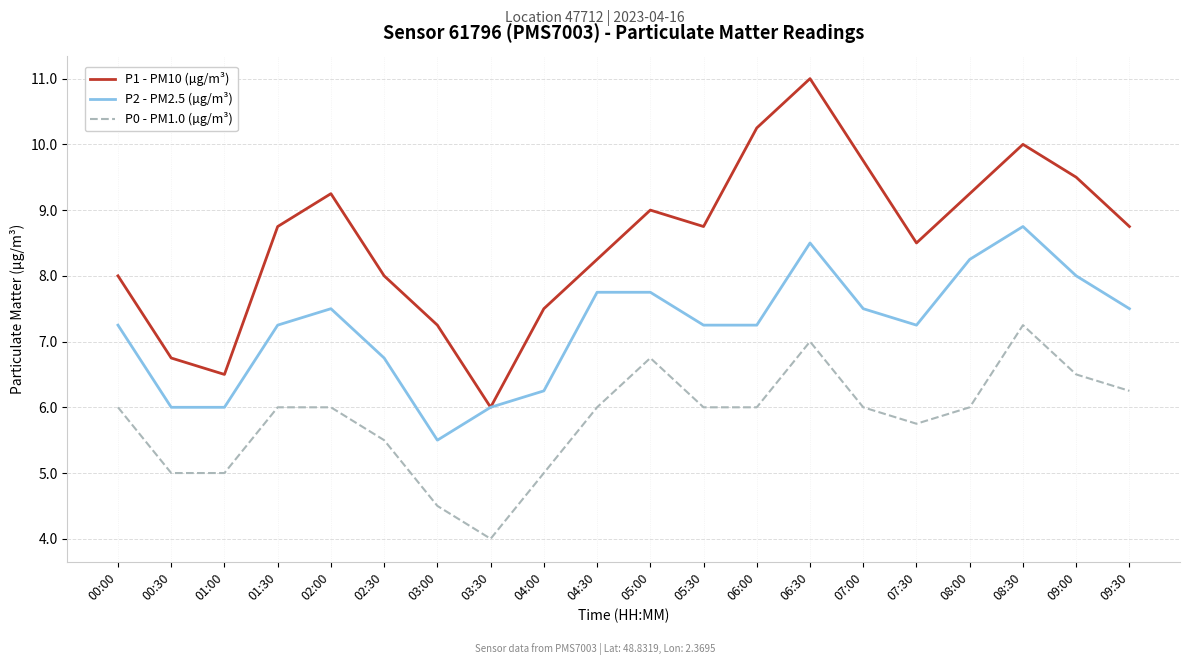

At how many categories does at least one series exceed 7?

17